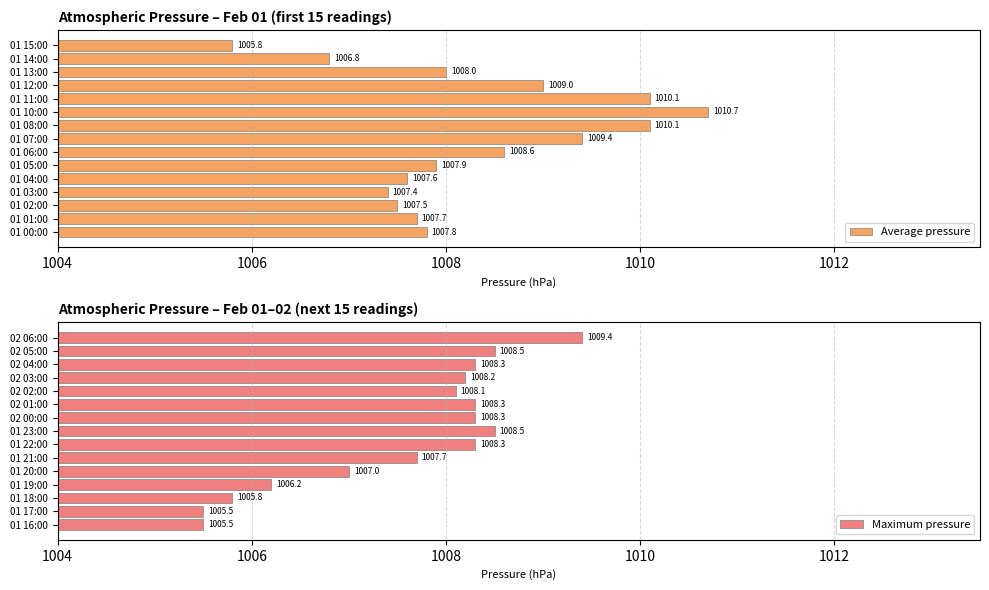

Count the number of data series in this chart.

2